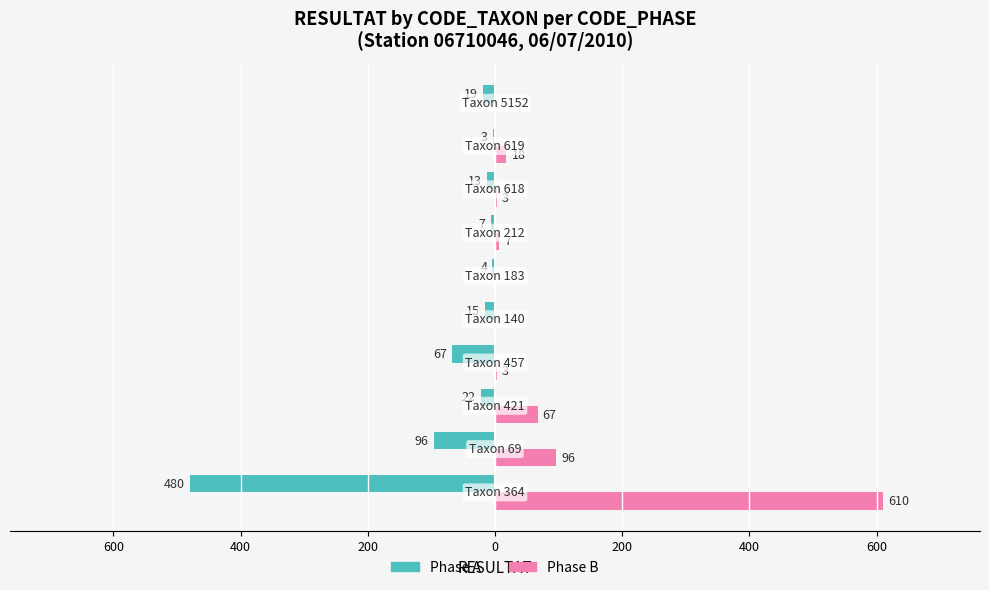

What is the average value of the Phase A series?

-73